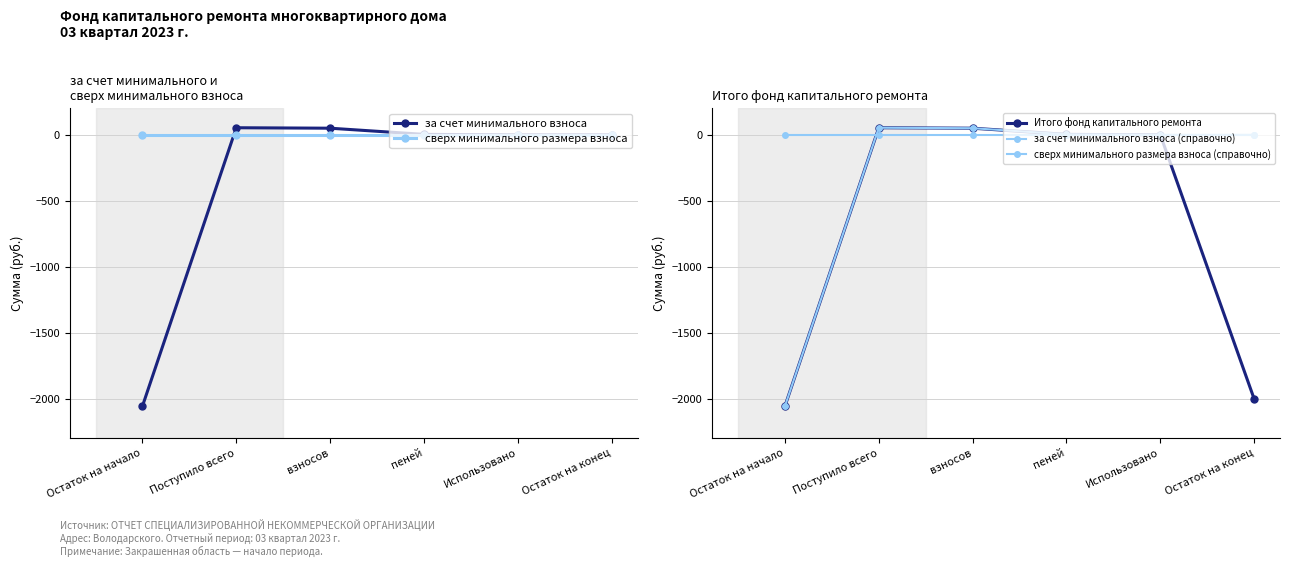

At which label does Итого фонд капитального ремонта first exceed 3?

Поступило всего